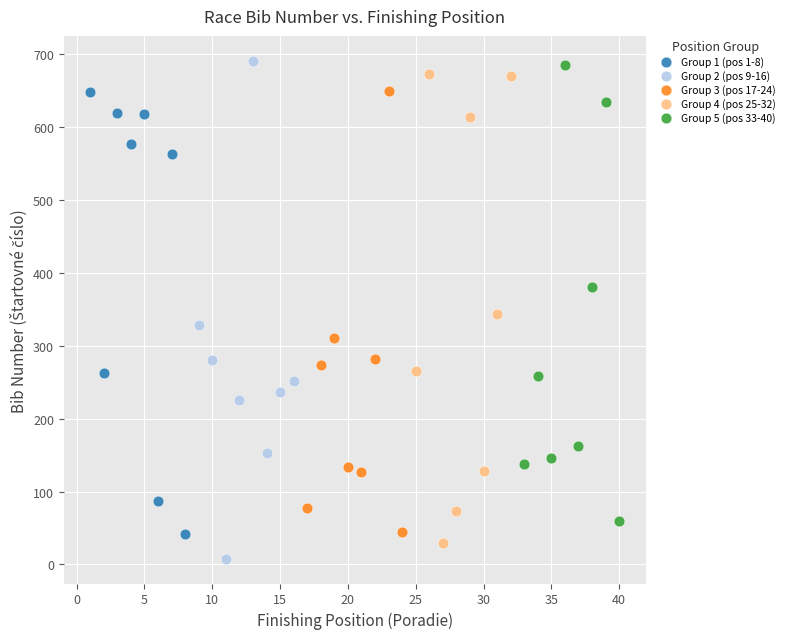

What are all the series names shown in the legend?

Group 1 (pos 1-8), Group 2 (pos 9-16), Group 3 (pos 17-24), Group 4 (pos 25-32), Group 5 (pos 33-40)